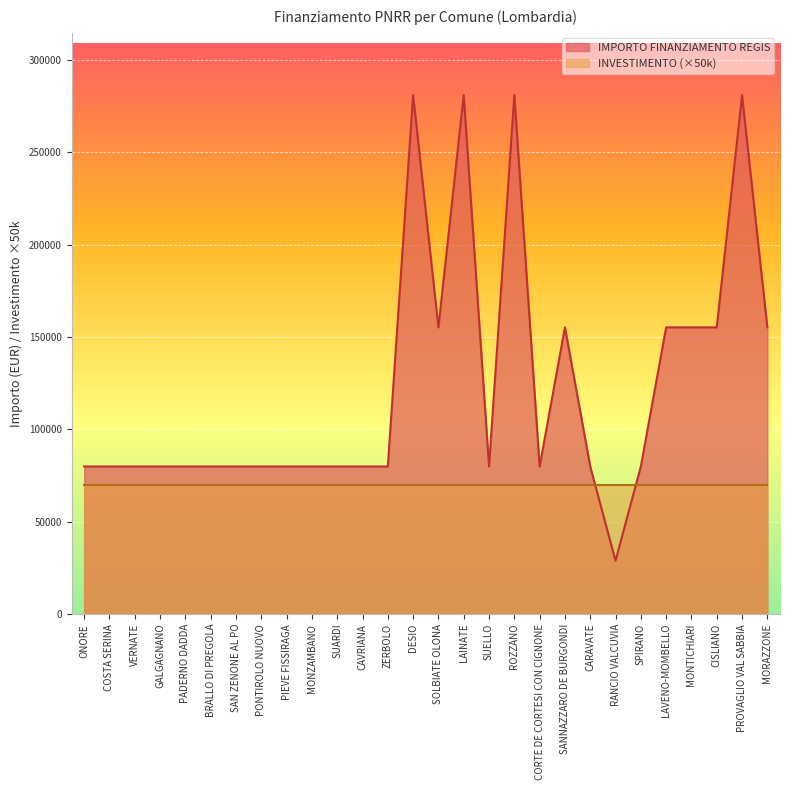

What position from the left is BRALLO DI PREGOLA?

6